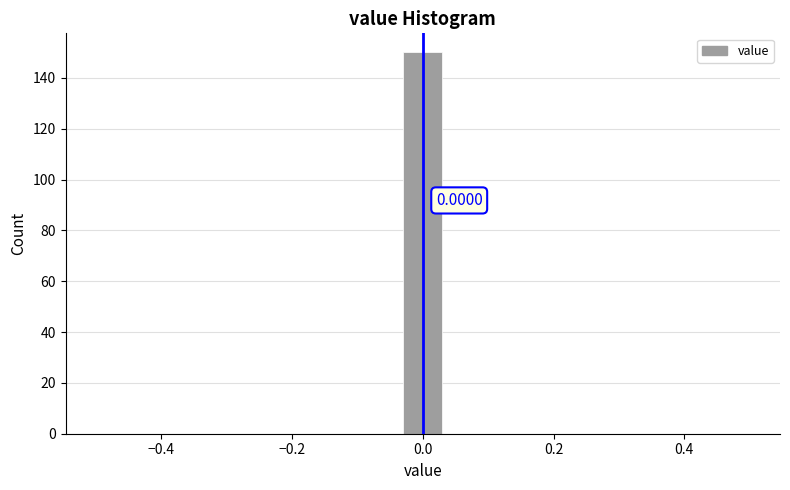

Around what value on the x-axis is the tallest bar? Give the approximate position of its centre, as read against the axis.

0.00